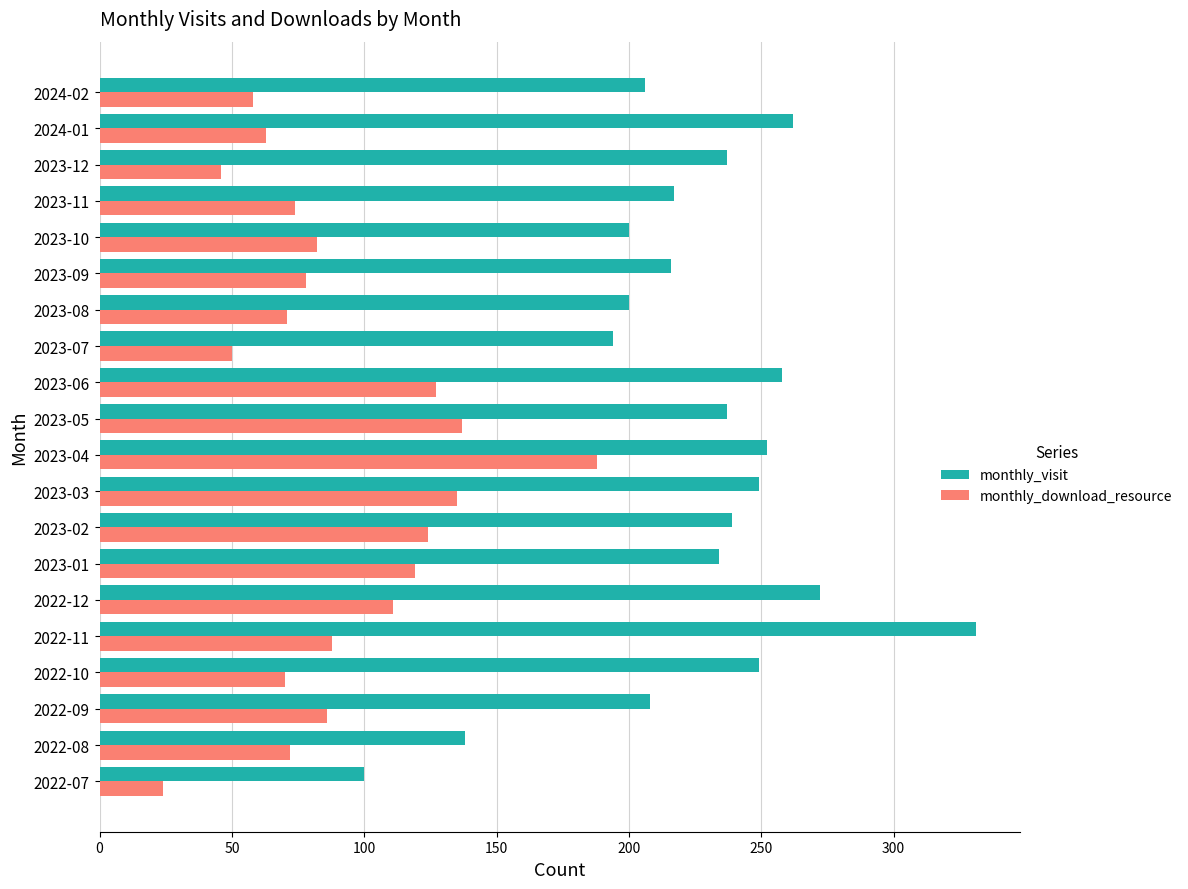

What is the maximum value shown in the chart?

331